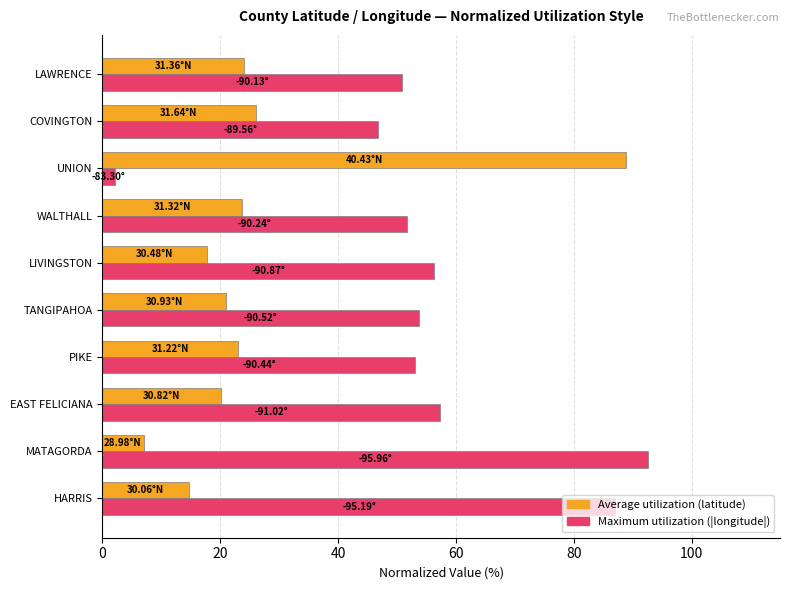

What is the total value across all series at LIVINGSTON?

73.9